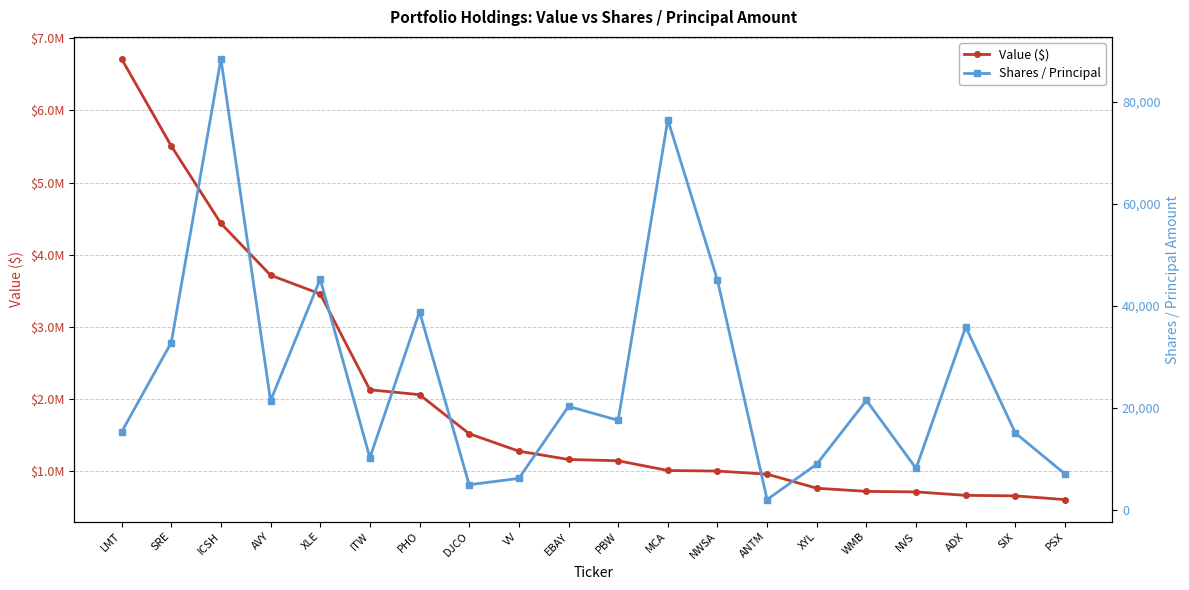

True or false: Shares / Principal and Value ($) intersect in this chart.

False